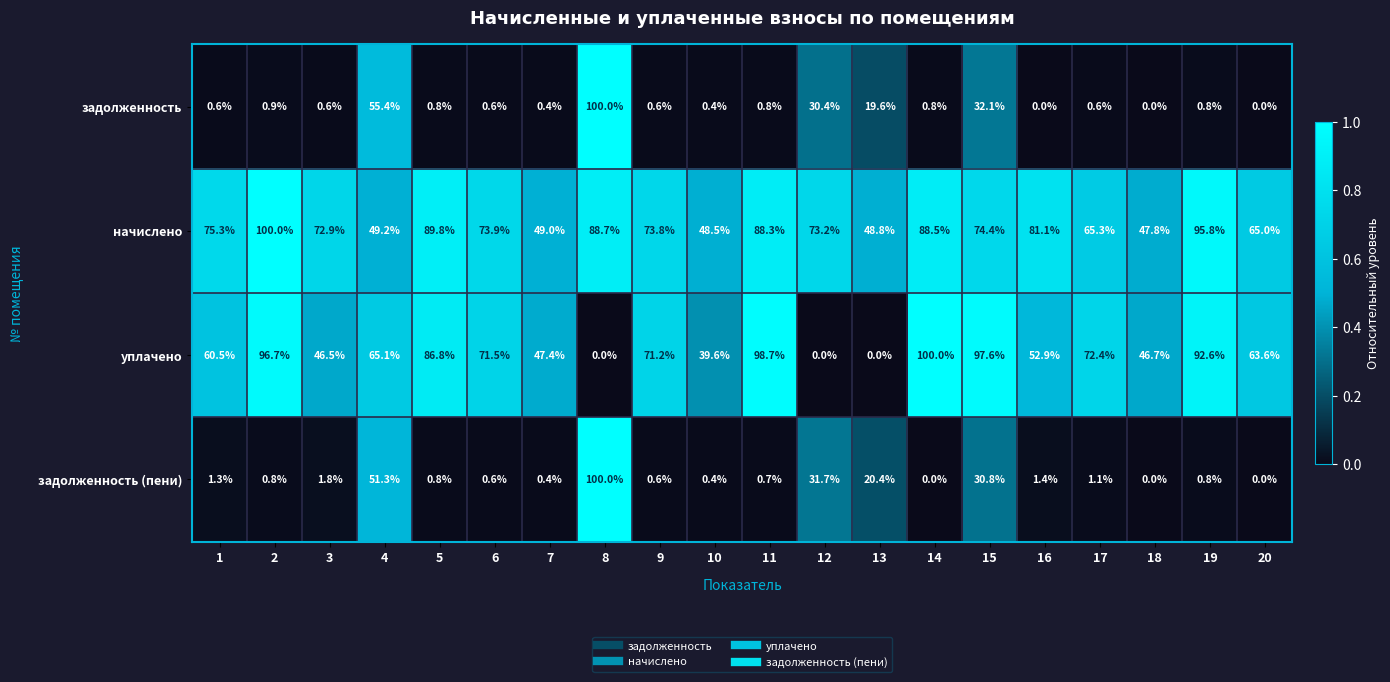

At 17, list the series in order from largest to smallest.

уплачено, начислено, задолженность (пени), задолженность